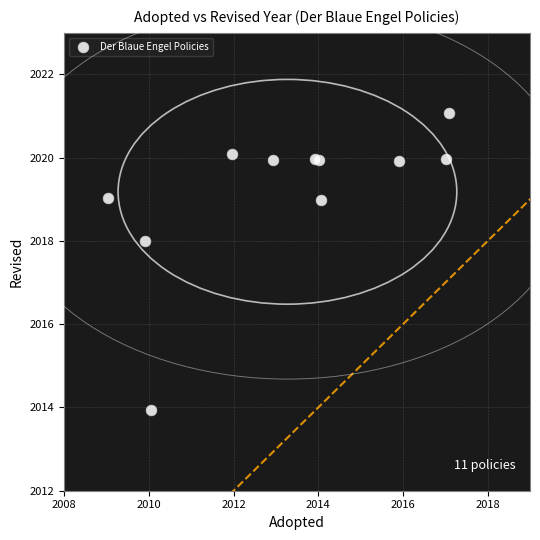

What Y value in the scatter plot is closest to 2017?

2018.0